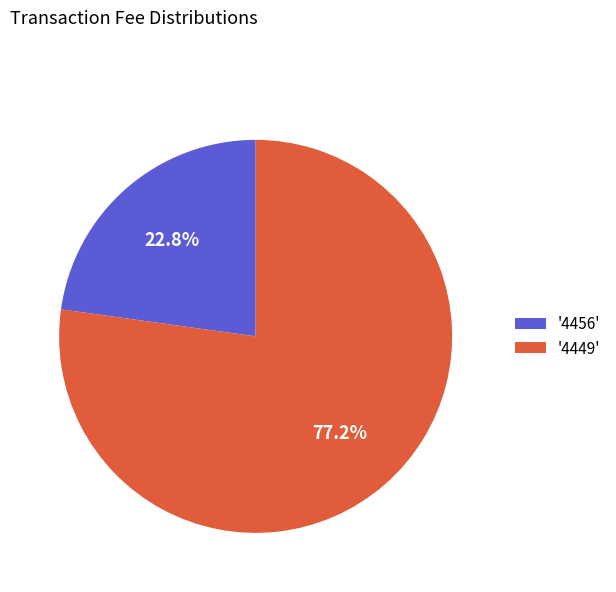

What is the majority slice?

'4449'